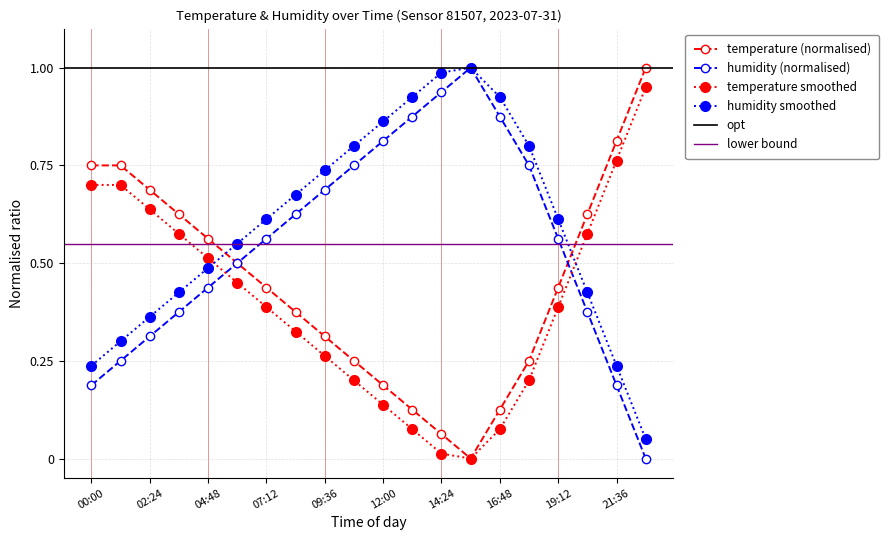

Which series has the largest range (max minus min)?

temperature